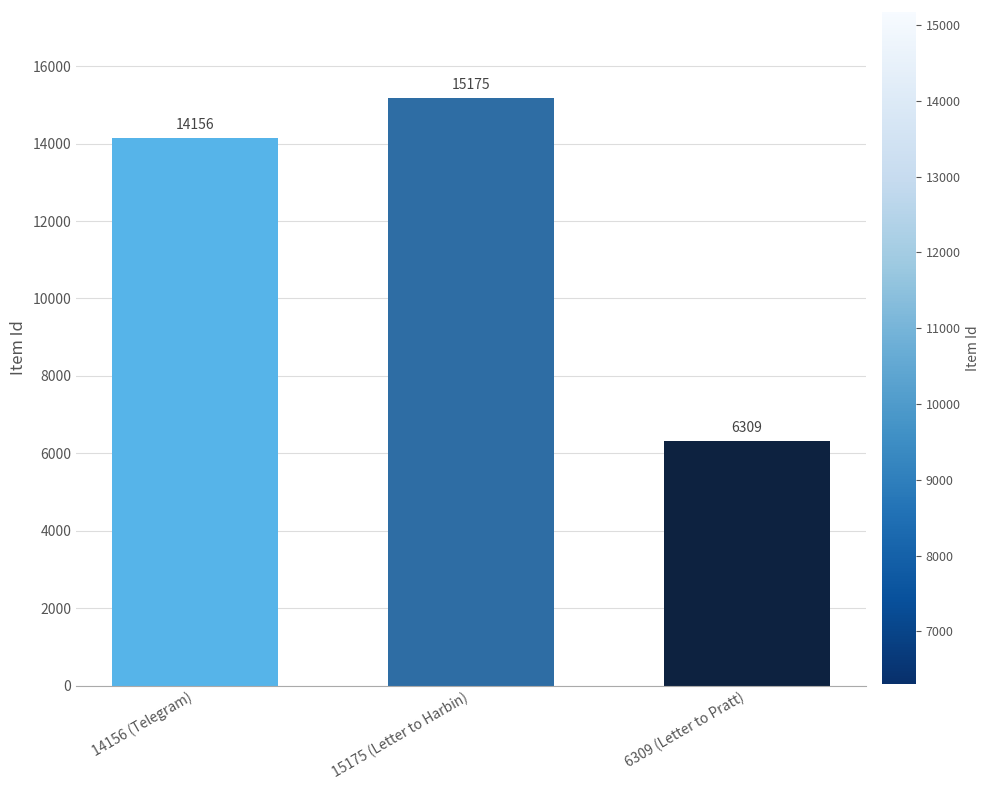

List the labels in order of value, smallest first.

6309 (Letter to Pratt), 14156 (Telegram), 15175 (Letter to Harbin)